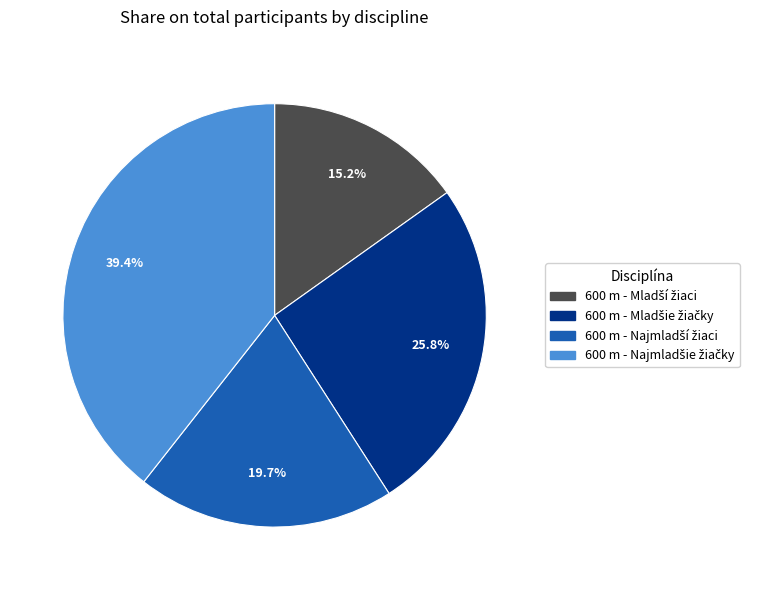

Is there a majority slice in this chart?

No